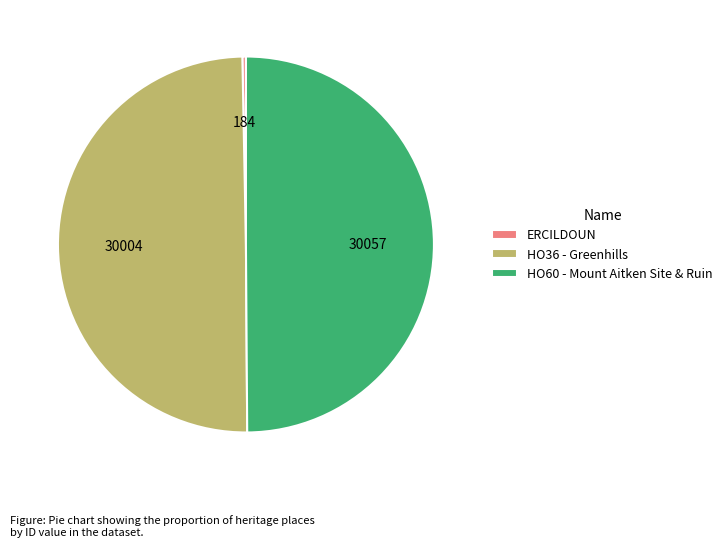

Does ERCILDOUN account for over 50% of the chart?

No